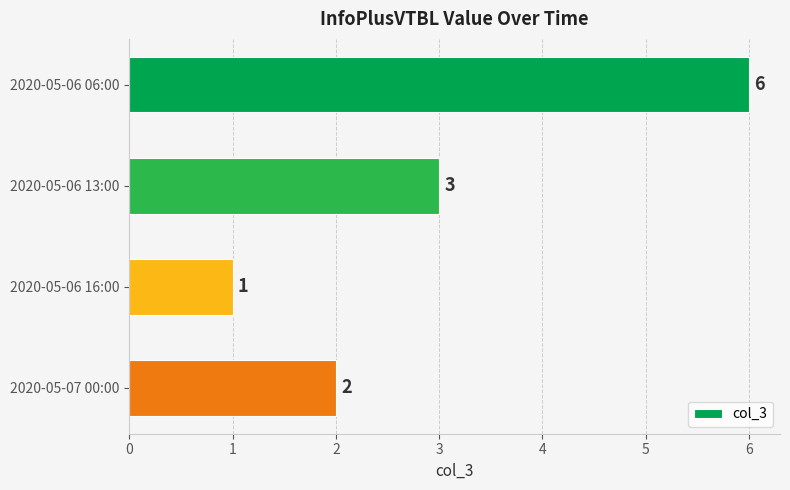

How many values are below 3?

2